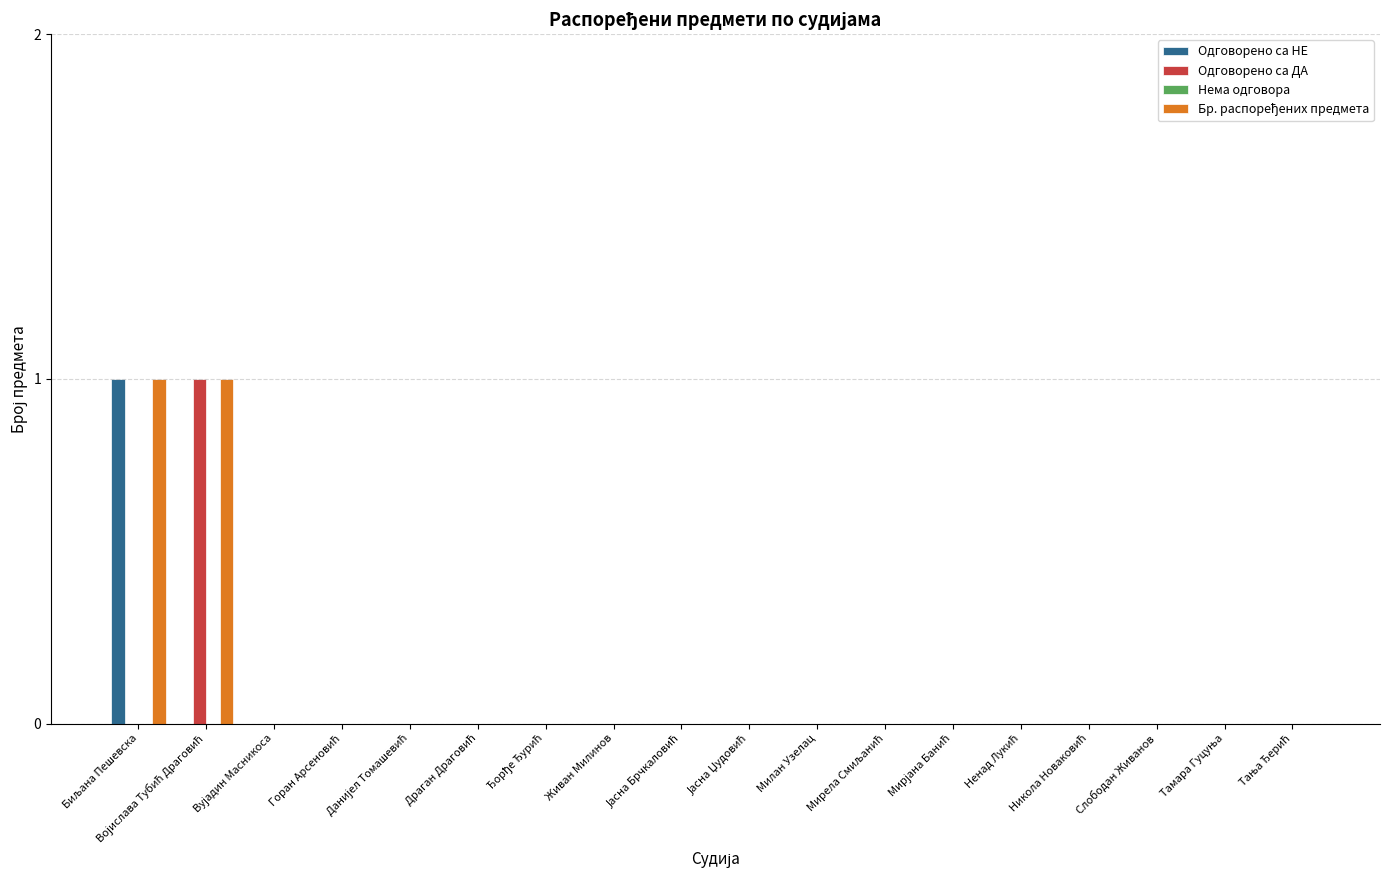

Count the number of data series in this chart.

3